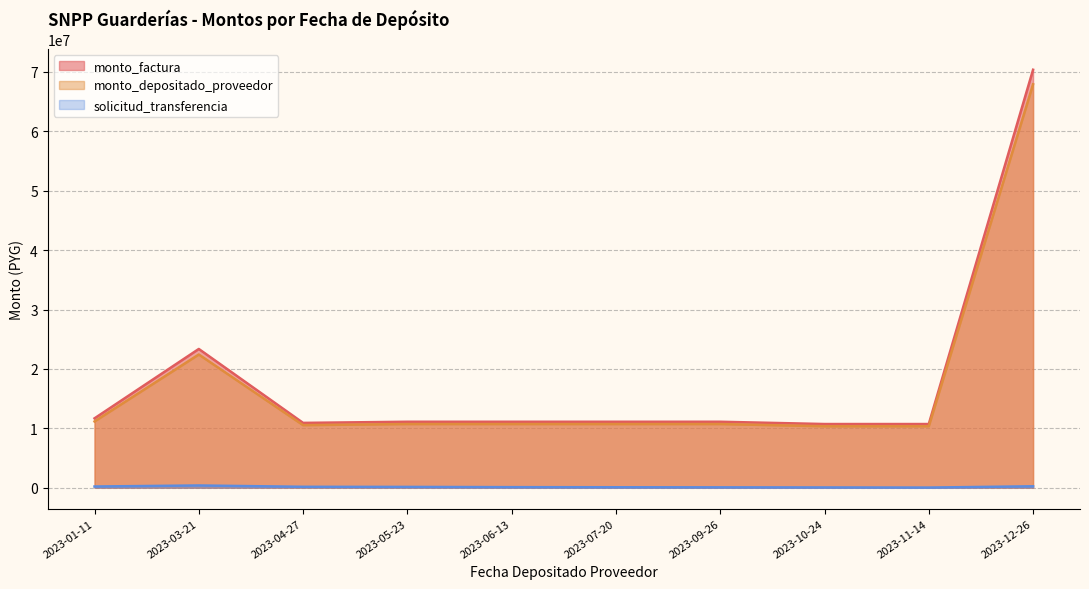

At which label does monto_depositado_proveedor reach its peak?

2023-12-26